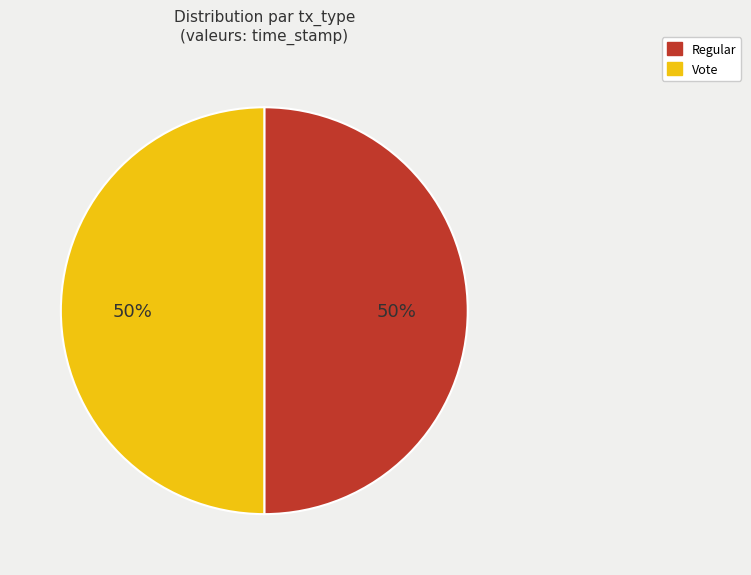

What is the ratio of the value at Regular to the value at Vote?

1.0